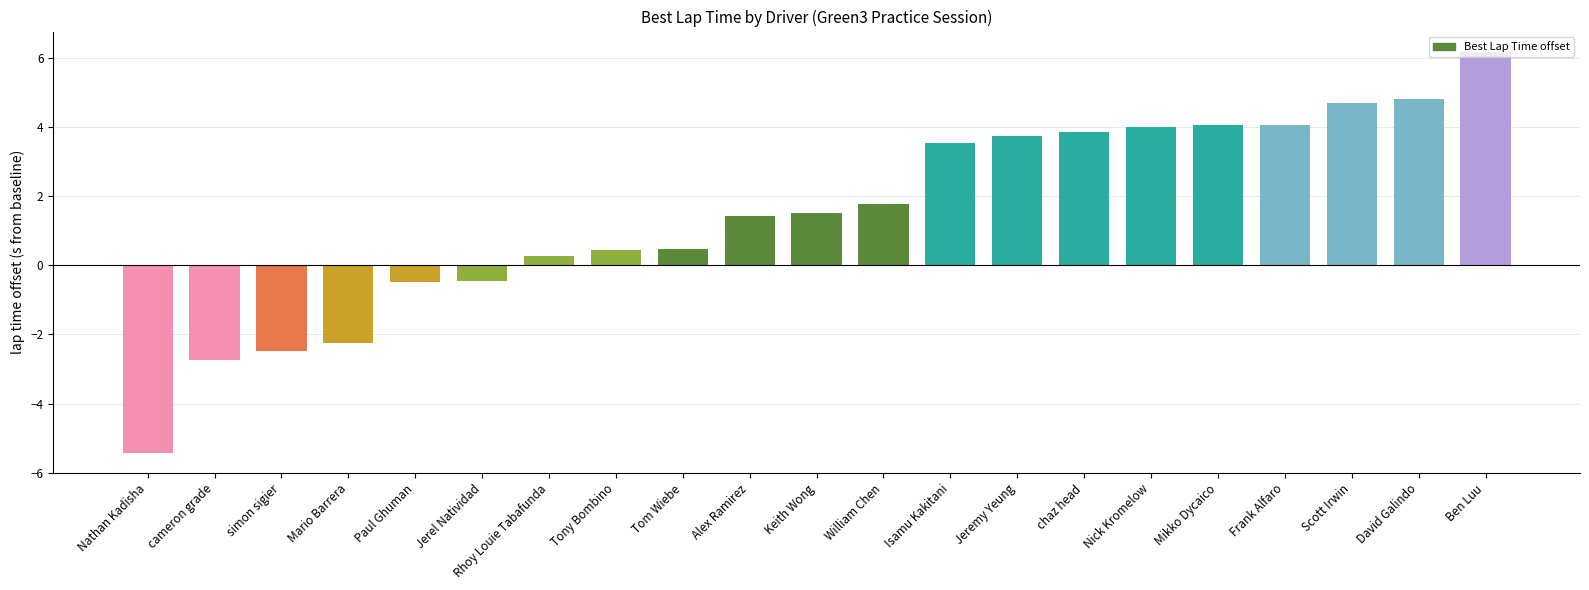

The value at Jerel Natividad is -0.5. True or false?

True